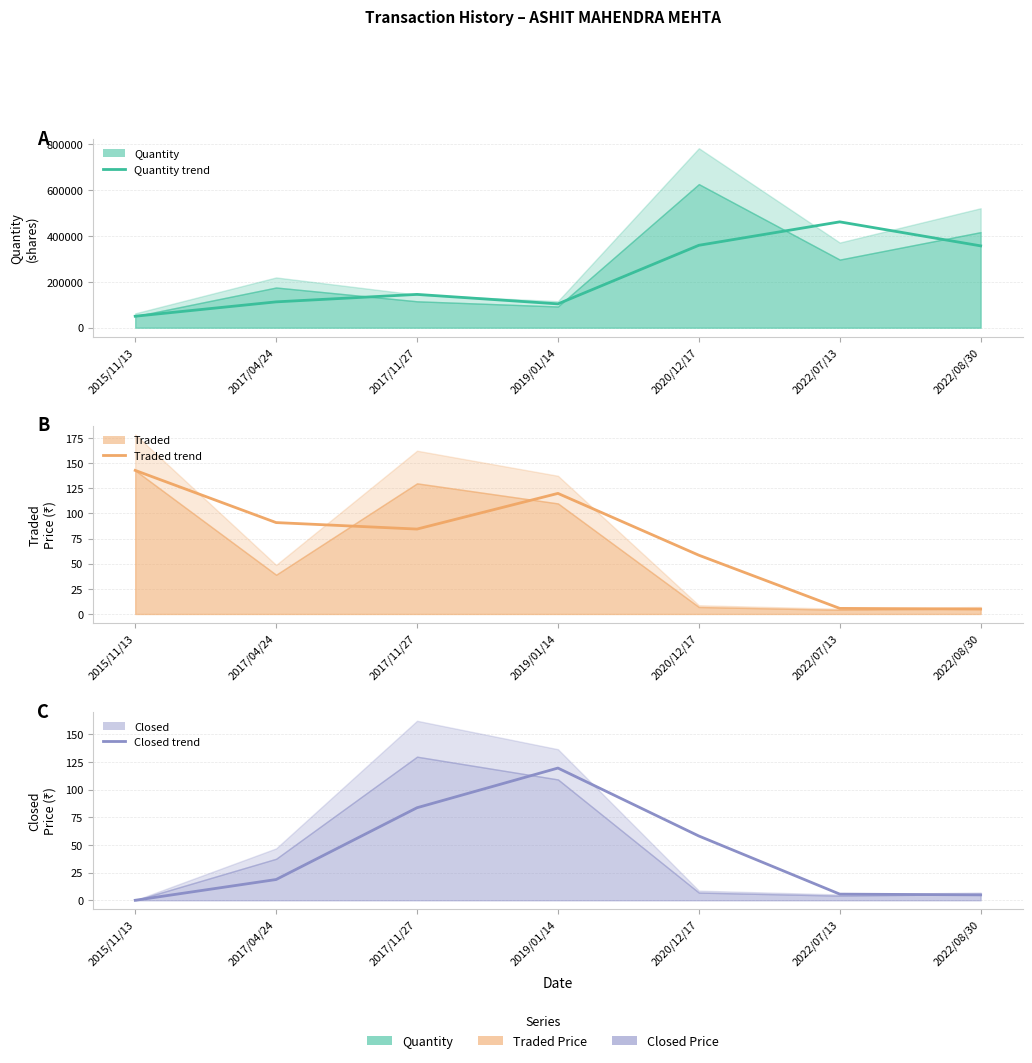

What is the sum of the Traded (trend) values at 2017/11/27 and 2015/11/13?

227.1